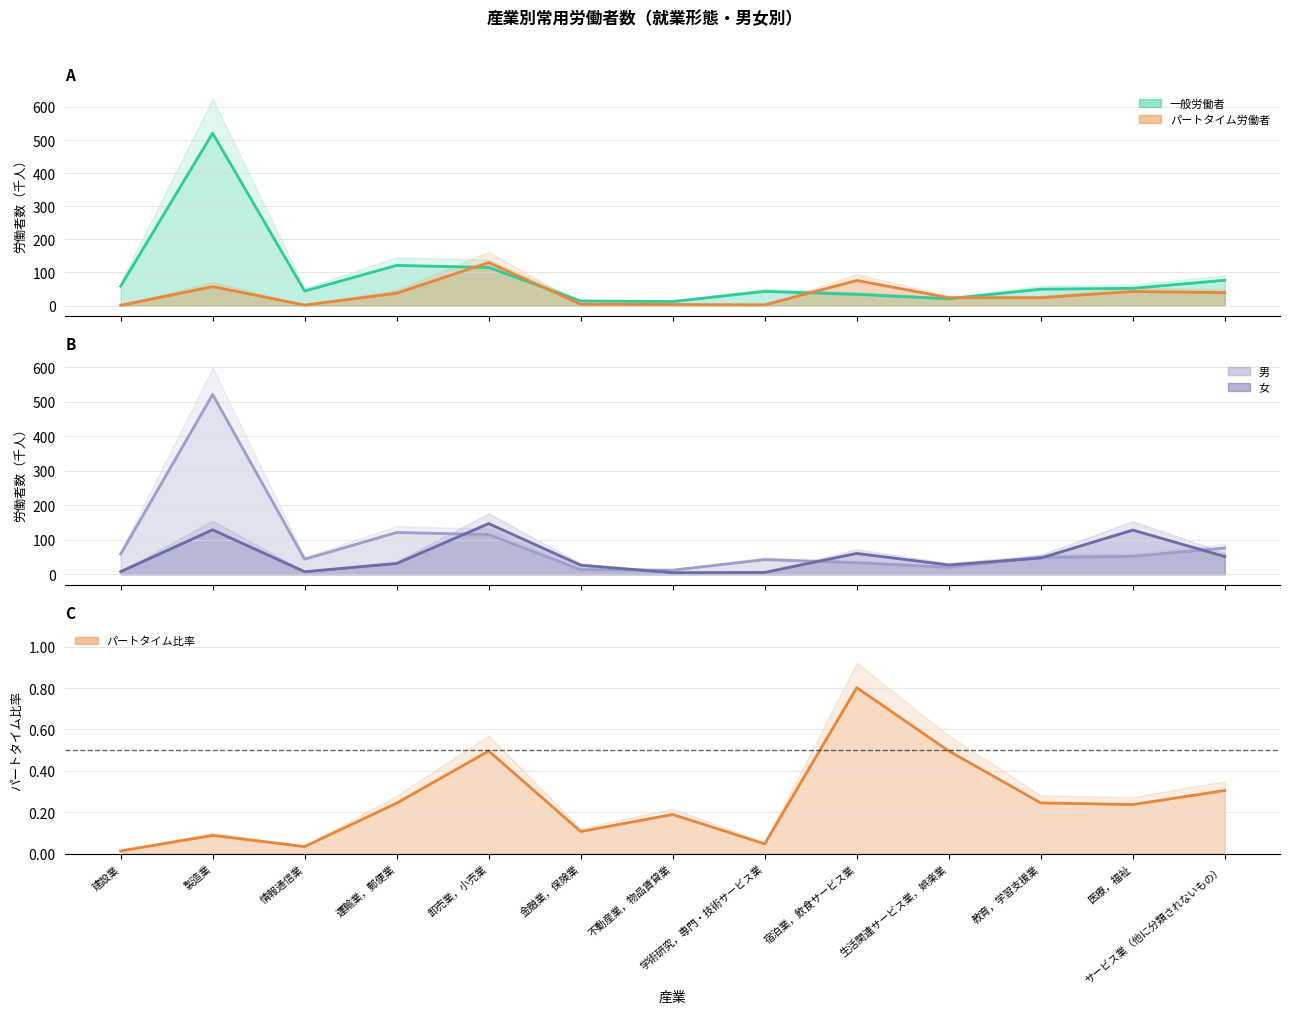

What is the difference between the パートタイム労働者 values at 医療，福祉 and 建設業?

41.9